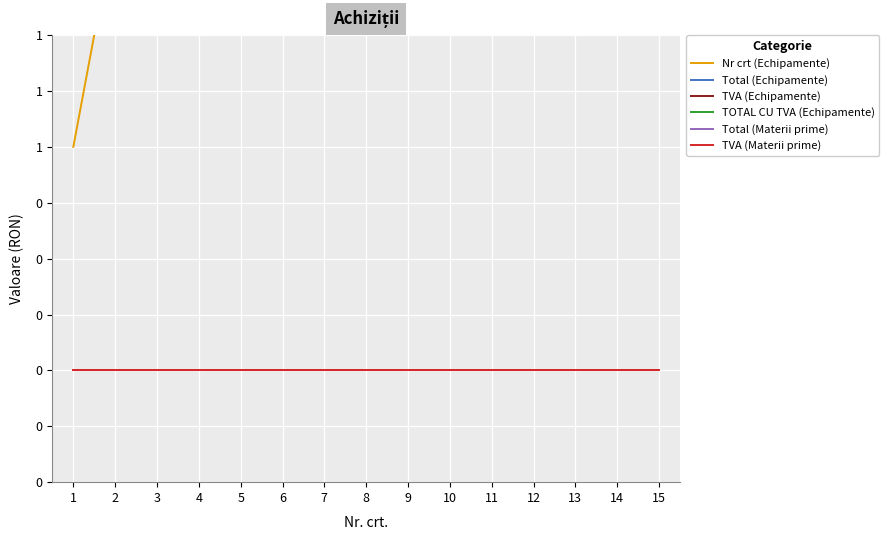

Reading left to right, what are all the values shown in this chart?

Nr crt (Echipamente): 1	2	3	4	5	6	7	8	9	10	11	12	13	14	15
Total (Echipamente): 0	0	0	0	0	0	0	0	0	0	0	0	0	0	0
TVA (Echipamente): 0	0	0	0	0	0	0	0	0	0	0	0	0	0	0
TOTAL CU TVA (Echipamente): 0	0	0	0	0	0	0	0	0	0	0	0	0	0	0
Total (Materii prime): 0	0	0	0	0	0	0	0	0	0	0	0	0	0	0
TVA (Materii prime): 0	0	0	0	0	0	0	0	0	0	0	0	0	0	0